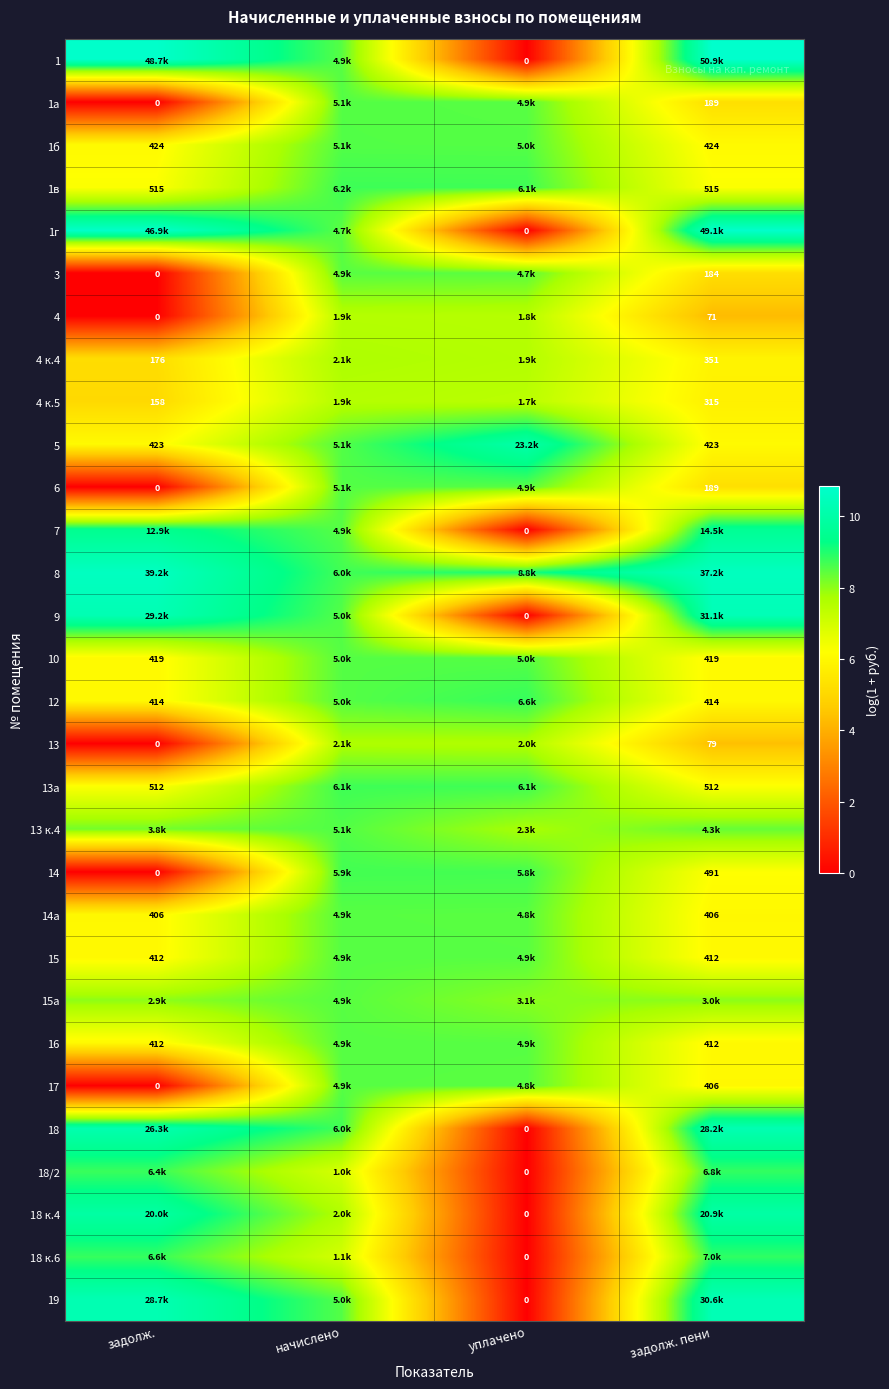

How many values in the 1б series exceed 8?

2